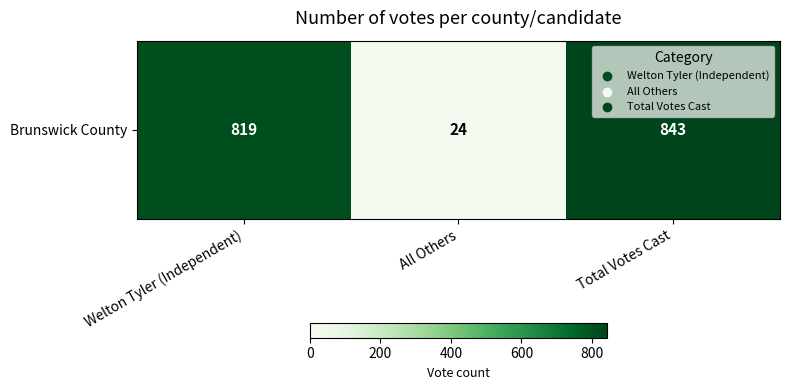

Rank the categories by value from highest to lowest.

Total Votes Cast, Welton Tyler (Independent), All Others